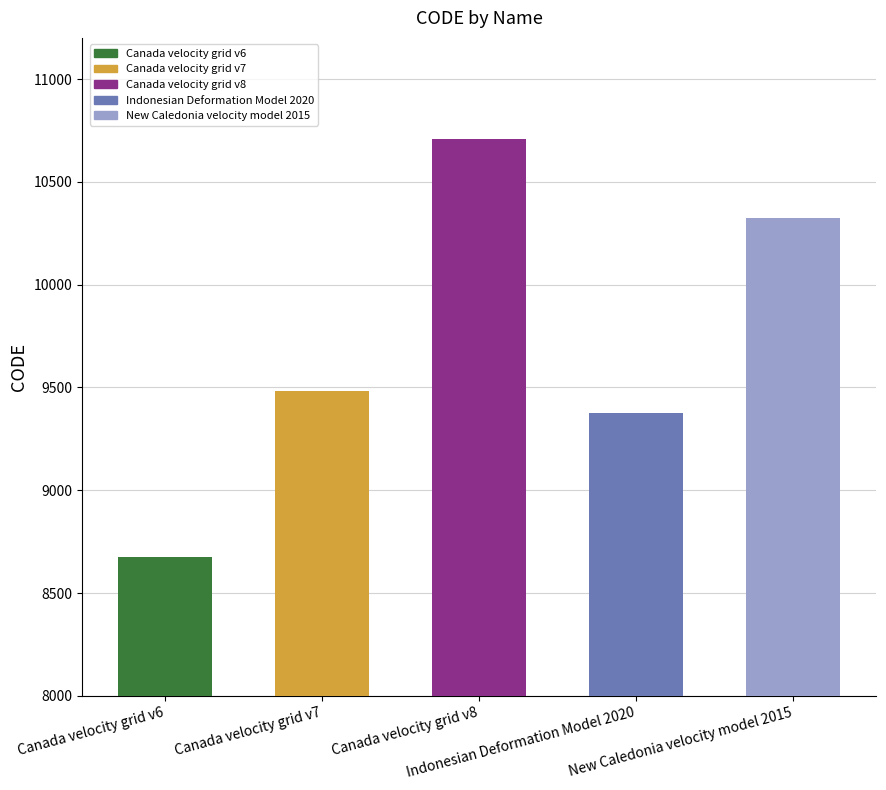

The value at Canada velocity grid v7 is 12762. True or false?

False